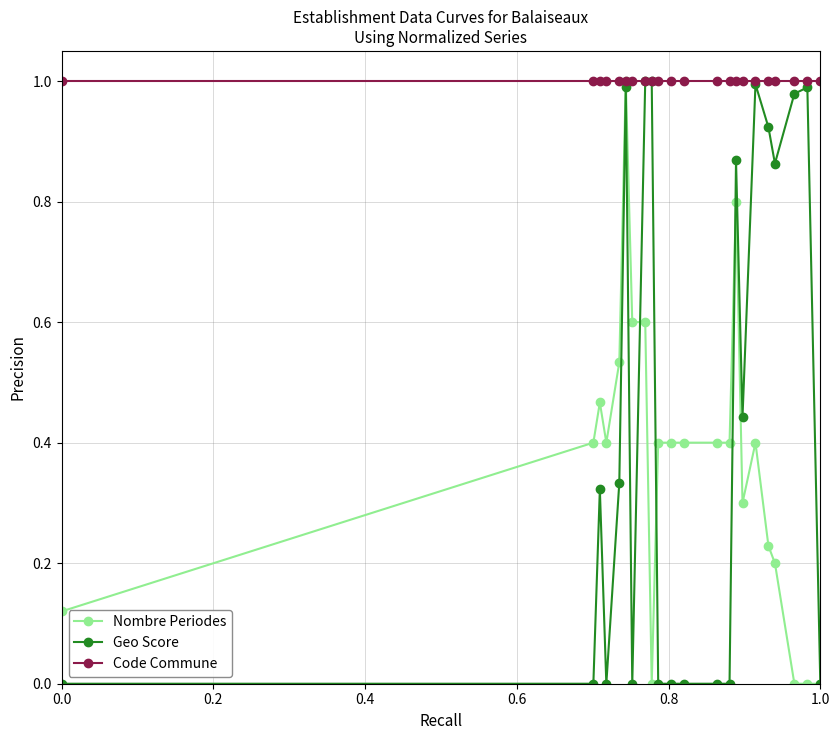

True or false: Geo Score has more than 0 points higher than both neighbors.

True